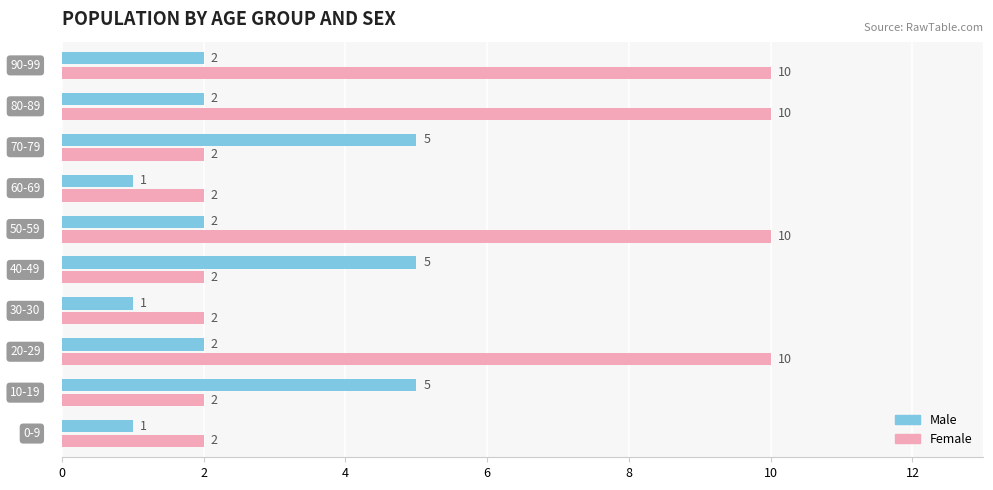

What is the difference between the second highest and minimum values in the Male series?

4